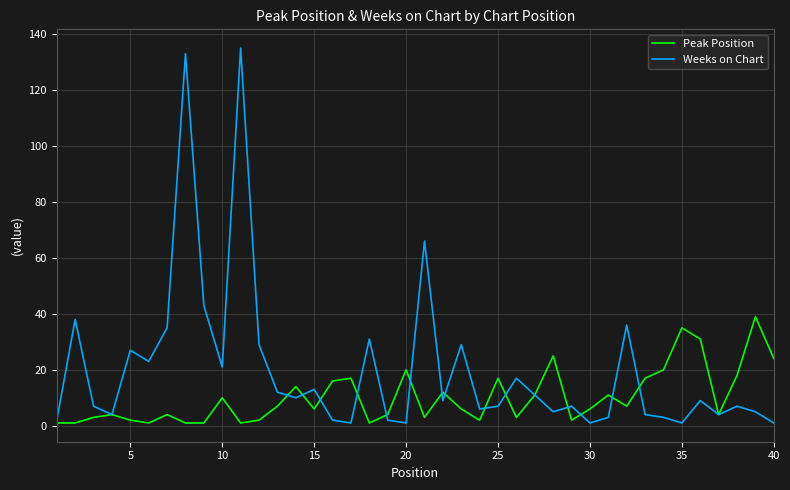

Reading right to left, what are all the values shown in this chart?

Peak Position: 24	39	18	4	31	35	20	17	7	11	6	2	25	11	3	17	2	6	12	3	20	4	1	17	16	6	14	7	2	1	10	1	1	4	1	2	4	3	1	1
Weeks on Chart: 1	5	7	4	9	1	3	4	36	3	1	7	5	11	17	7	6	29	9	66	1	2	31	1	2	13	10	12	29	135	21	43	133	35	23	27	4	7	38	2